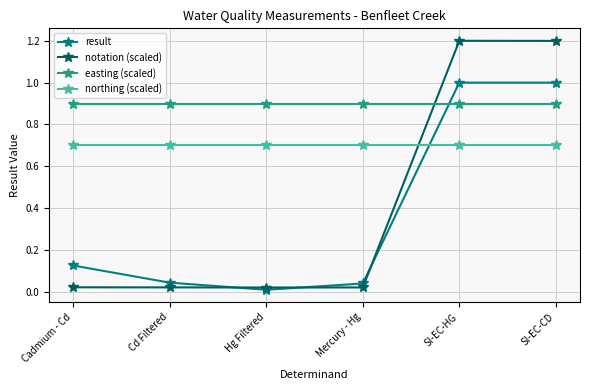

At how many categories does at least one series exceed 0?

6